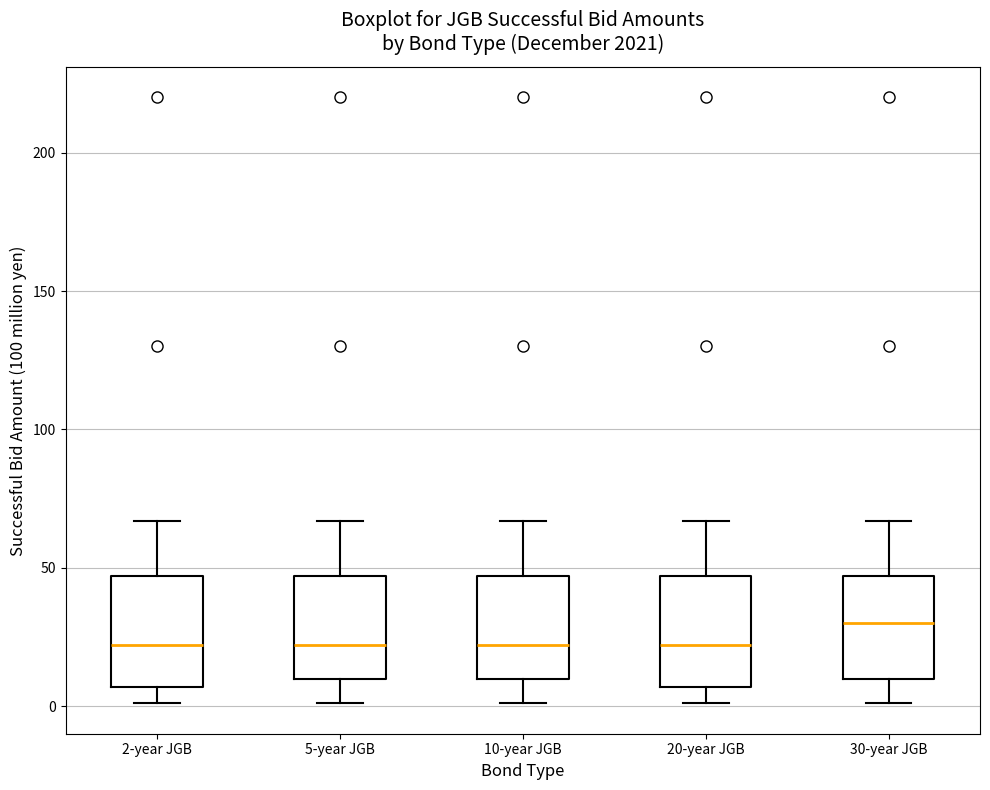

Where does the median line of the box for 10-year JGB sit on the y-axis? The values are not printed on the chart, so give them approximately, as read against the axis.

20